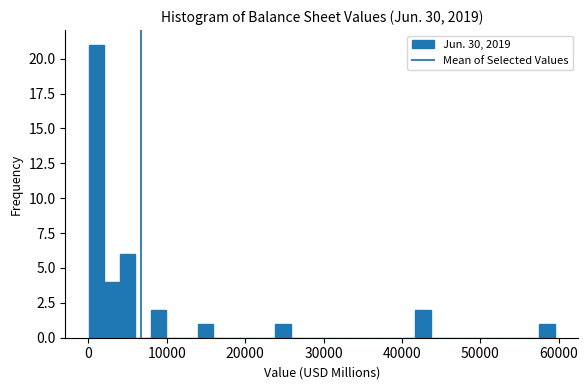

Read against the x-axis, roughly where is the centre of the tallest bar?

1000